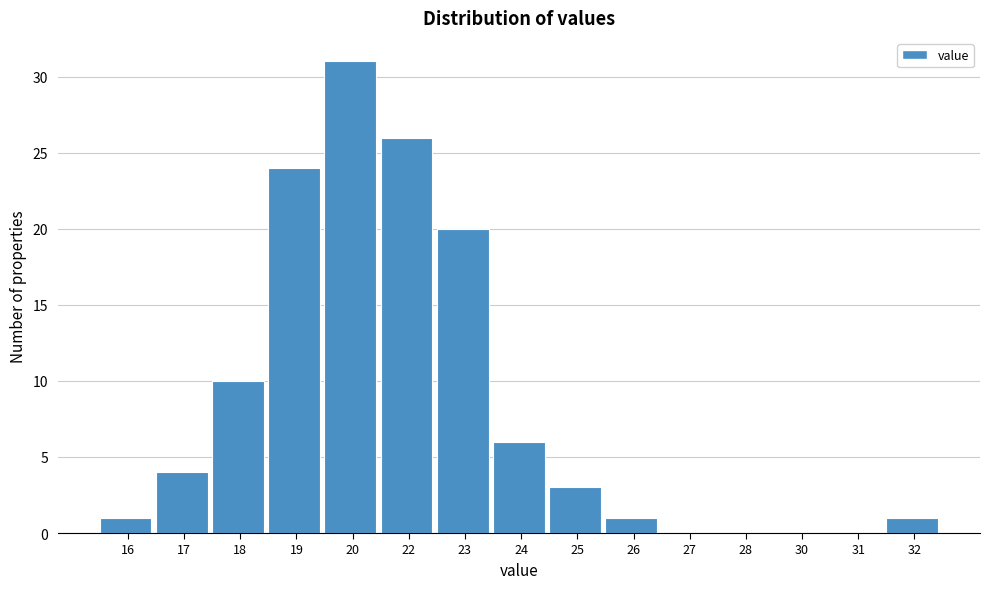

Reading left to right, extract all data points from this chart.

16=1	17=4	18=10	19=24	20=31	22=26	23=20	24=6	25=3	26=1	27=0	28=0	30=0	31=0	32=1